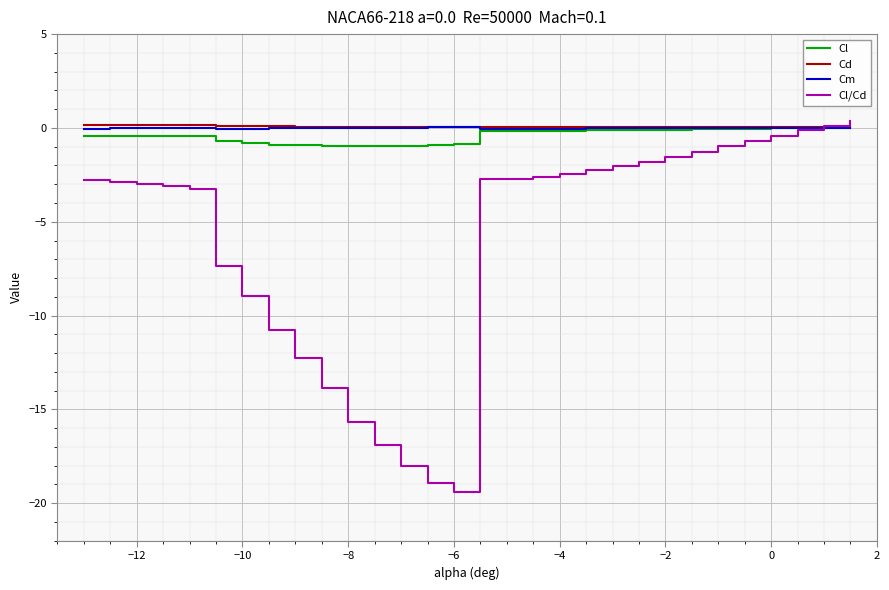

Which series has the largest range (max minus min)?

Cl/Cd